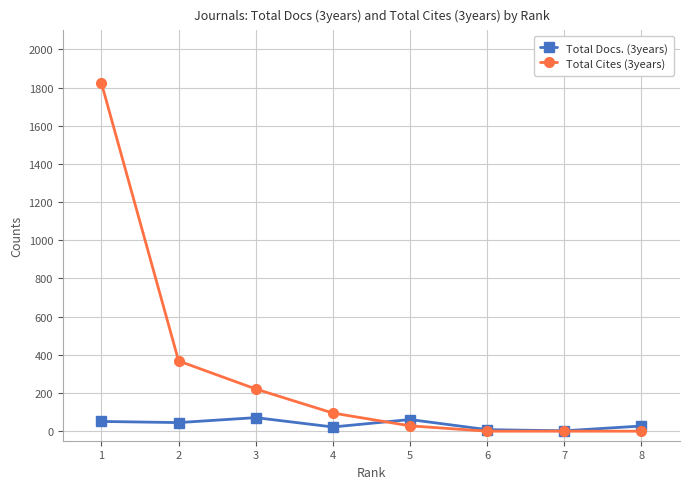

Which series has the largest range (max minus min)?

Total Cites (3years)